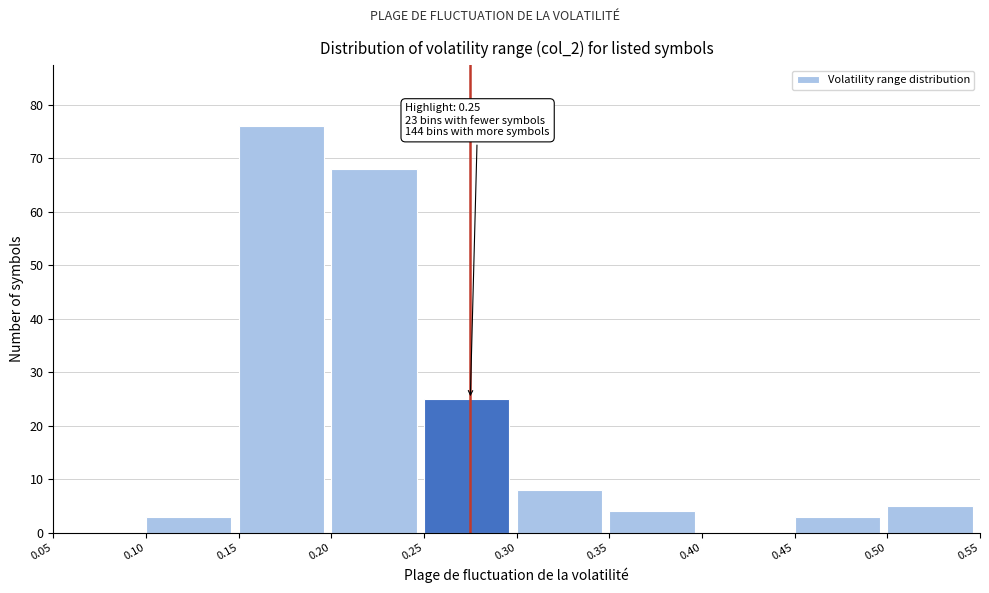

Which range on the x-axis has the tallest bar?

0.15 to 0.20